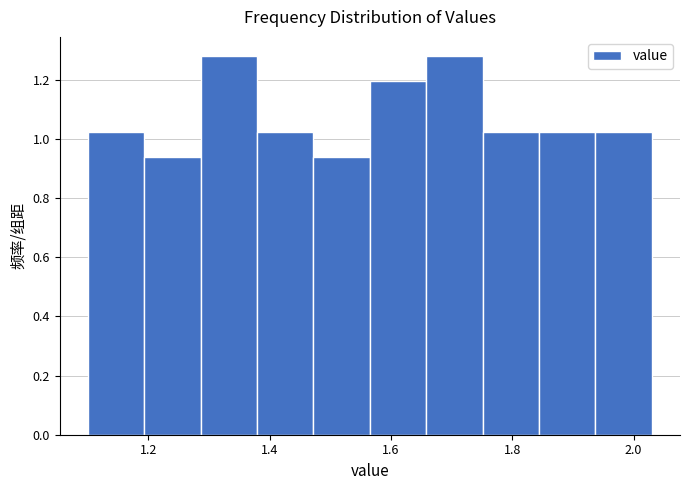

Reading left to right, list every bar in this chart as the range it spans on the x-axis followed by its height. Neither the bar edges nor the heights are printed on the chart, so give them approximately, as read against the axes.

1.10 to 1.20: 1.02
1.20 to 1.28: 0.94
1.28 to 1.38: 1.28
1.38 to 1.48: 1.02
1.48 to 1.56: 0.94
1.56 to 1.66: 1.20
1.66 to 1.76: 1.28
1.76 to 1.84: 1.02
1.84 to 1.94: 1.02
1.94 to 2.04: 1.02